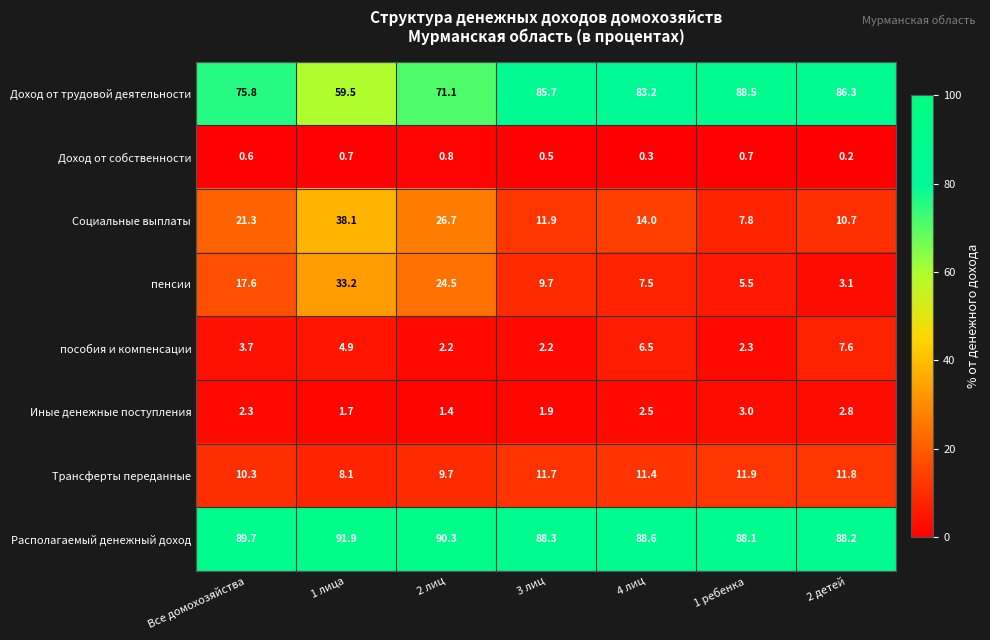

Is the value of Трансферты переданные at 4 лиц greater than the value of Доход от трудовой деятельности at 4 лиц?

No